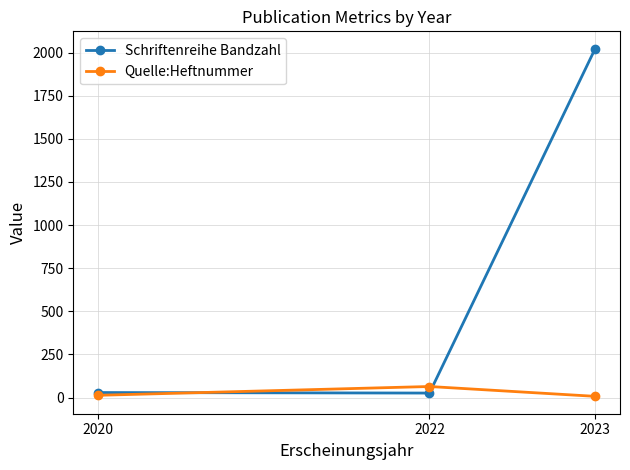

What value does the Quelle:Heftnummer series have at 2020, to the nearest 10?

10